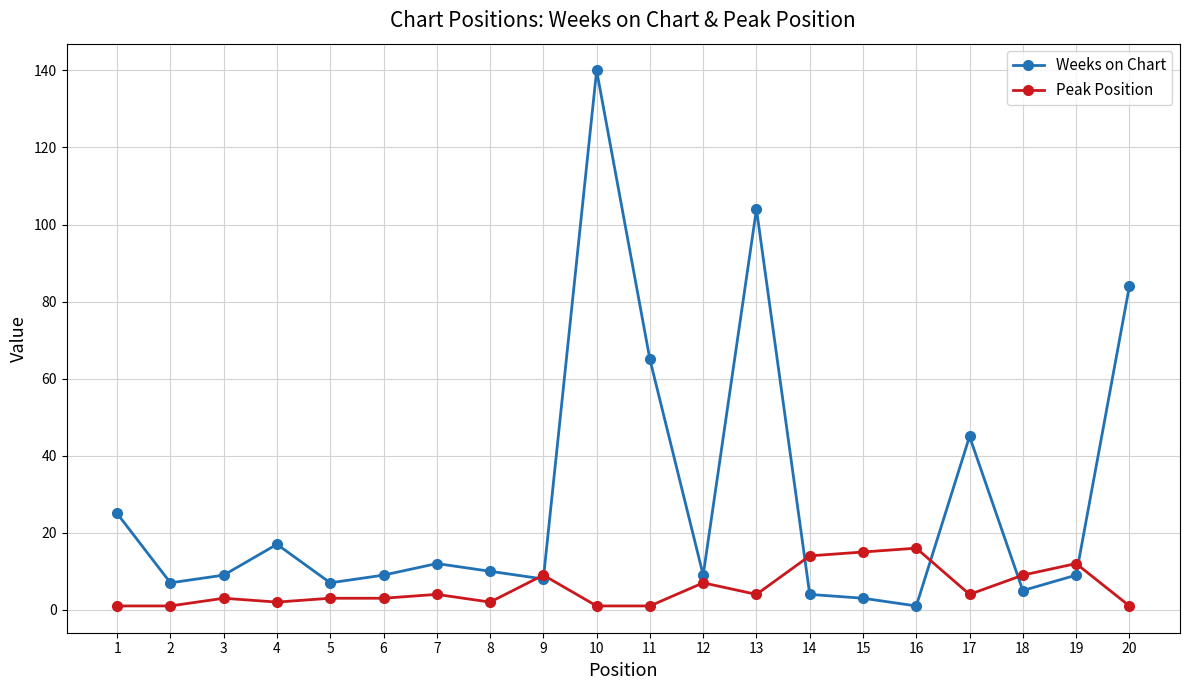

Reading left to right, transcribe all the data shown in this chart.

Weeks on Chart: 25	7	9	17	7	9	12	10	8	140	65	9	104	4	3	1	45	5	9	84
Peak Position: 1	1	3	2	3	3	4	2	9	1	1	7	4	14	15	16	4	9	12	1